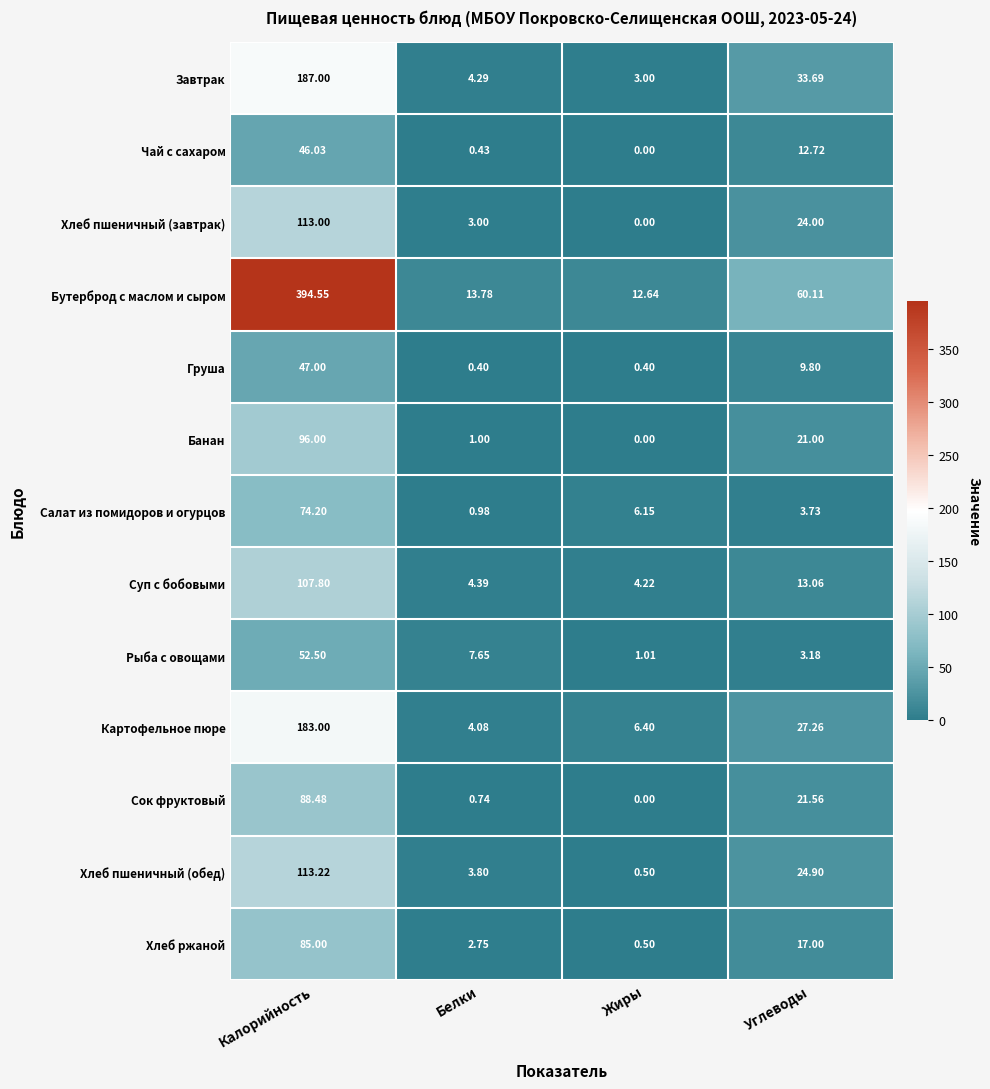

At which category is the sum across all series the highest?

Калорийность